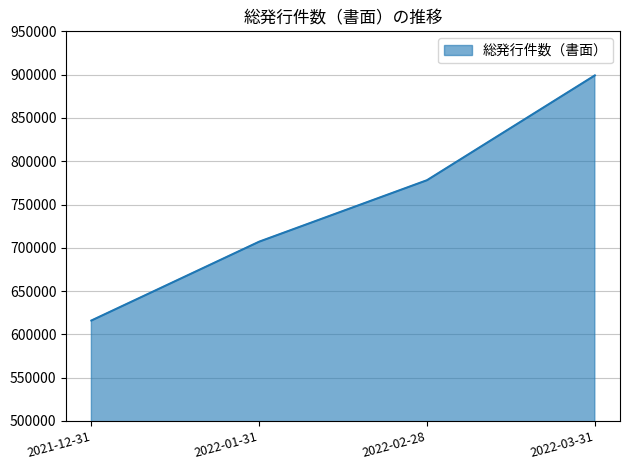

Rank the categories by value from highest to lowest.

2022-03-31, 2022-02-28, 2022-01-31, 2021-12-31